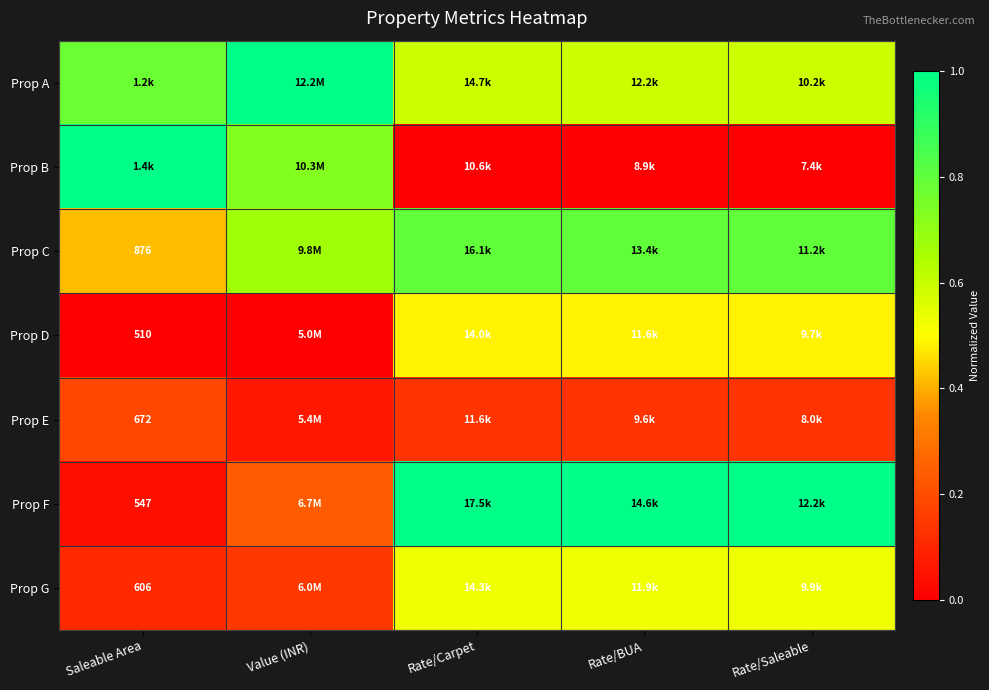

The value of Prop G at Saleable Area is 0.1. True or false?

True